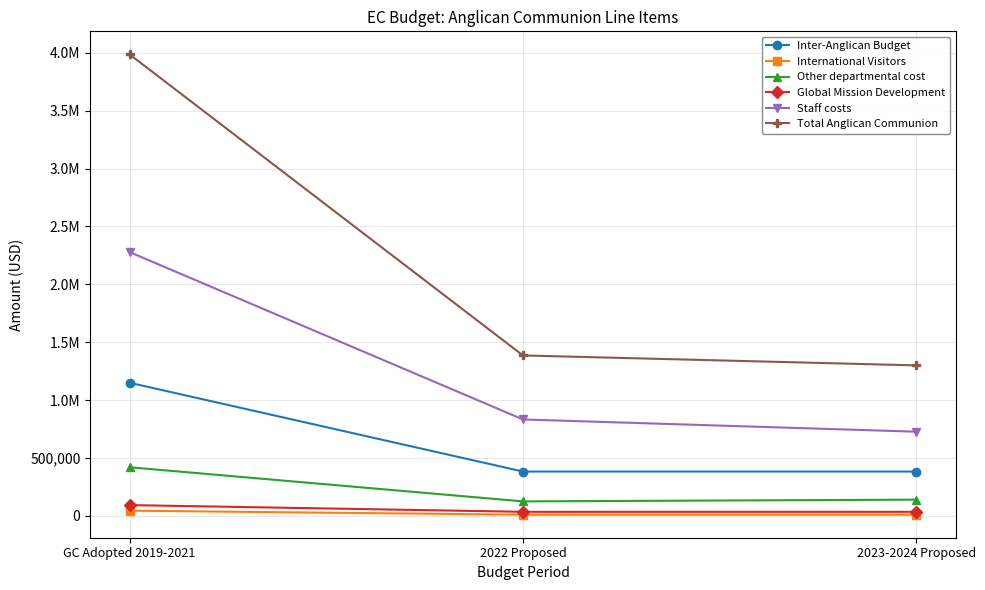

What is the minimum value shown in the chart?

10000